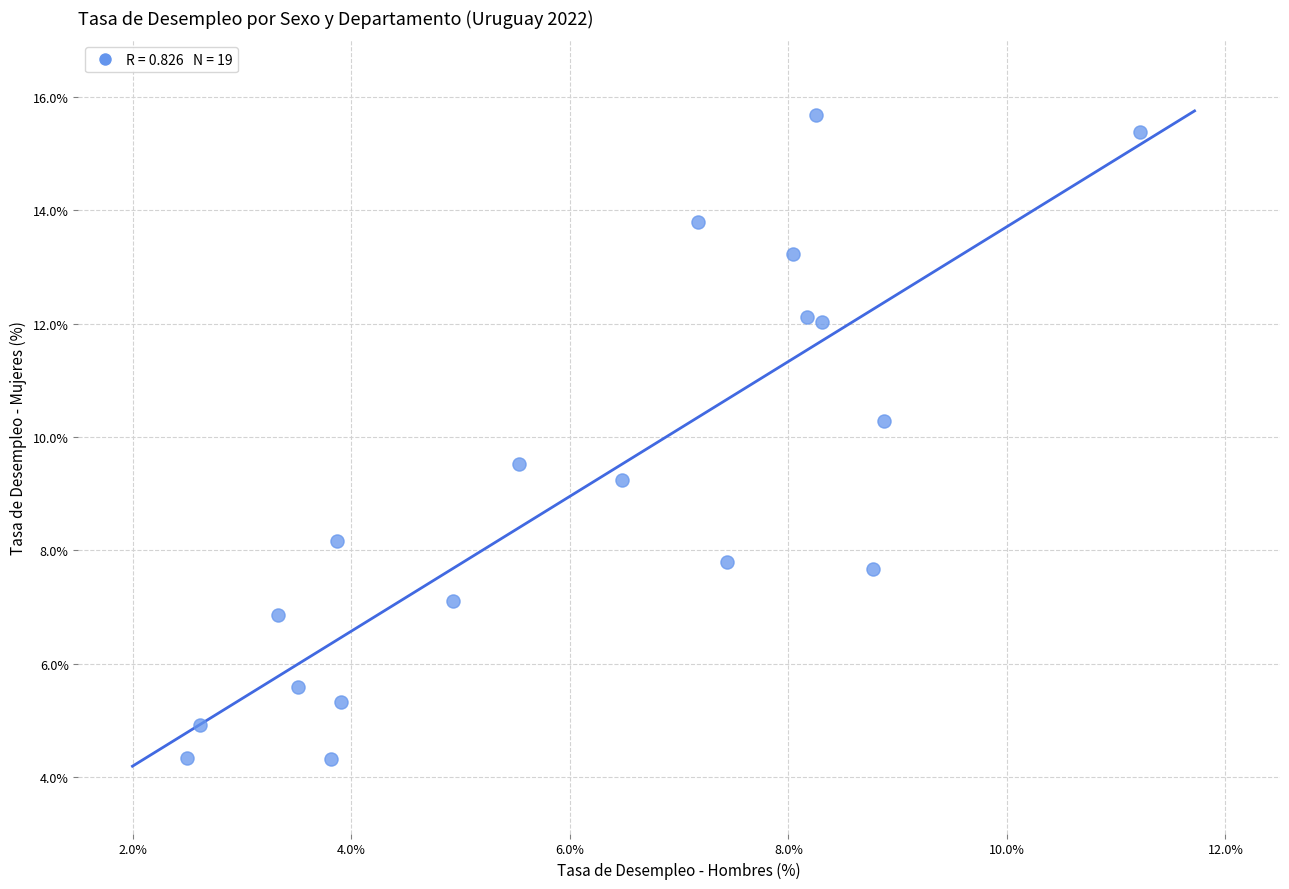

What is the range of X values (max minus min)?

8.7